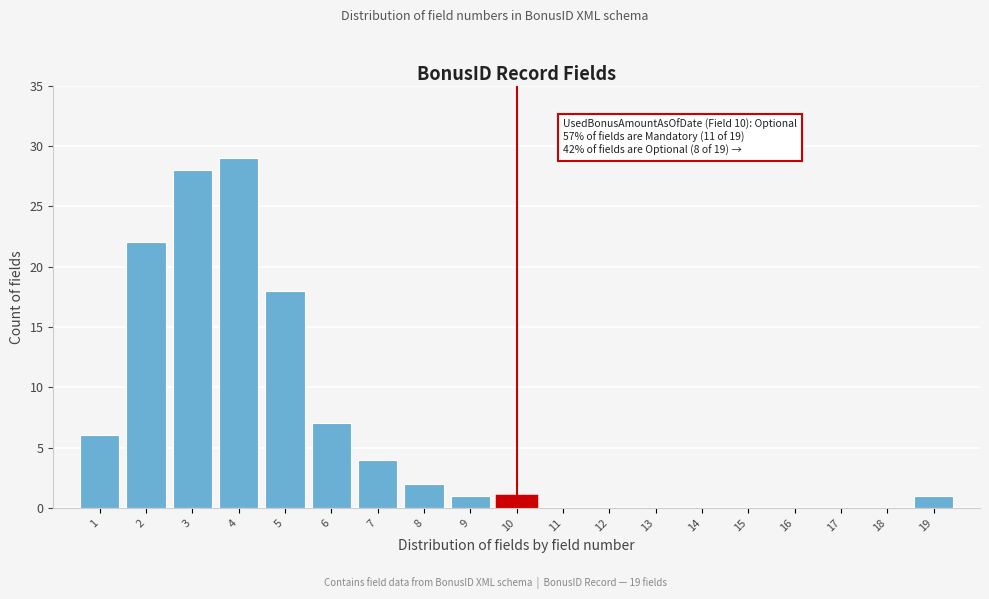

Reading left to right, list all the values displayed in this chart.

1=6	2=22	3=28	4=29	5=18	6=7	7=4	8=2	9=1	10=1	11=0	12=0	13=0	14=0	15=0	16=0	17=0	18=0	19=1